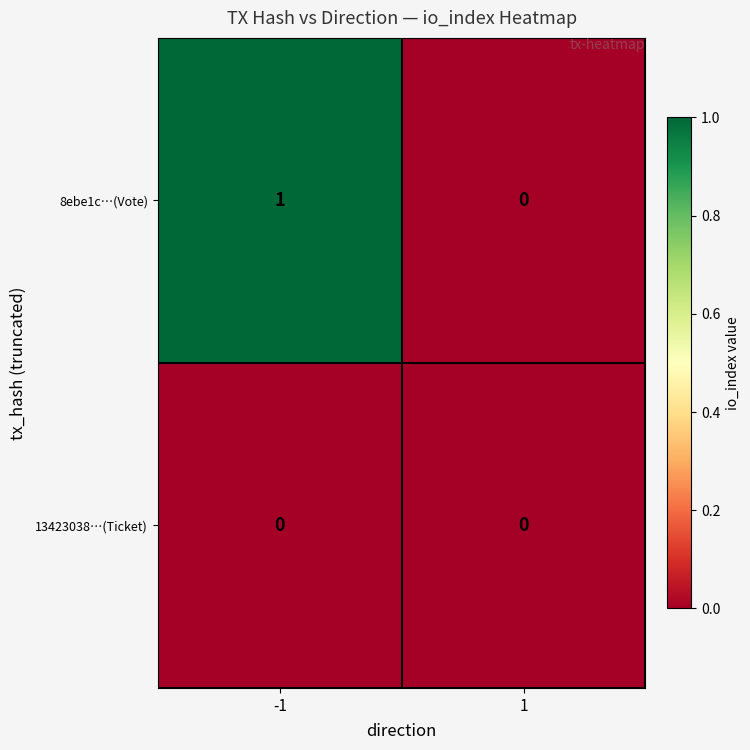

Rank the series by their average value, from highest to lowest.

8ebe1c…(Vote), 13423038…(Ticket)